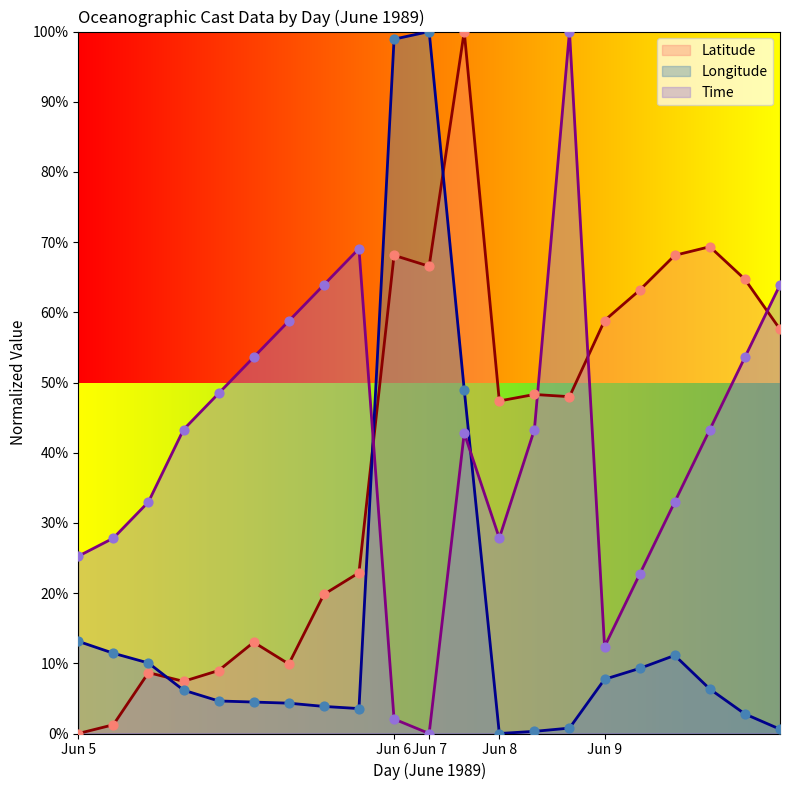

What is the total value across all series at 5?

38.4